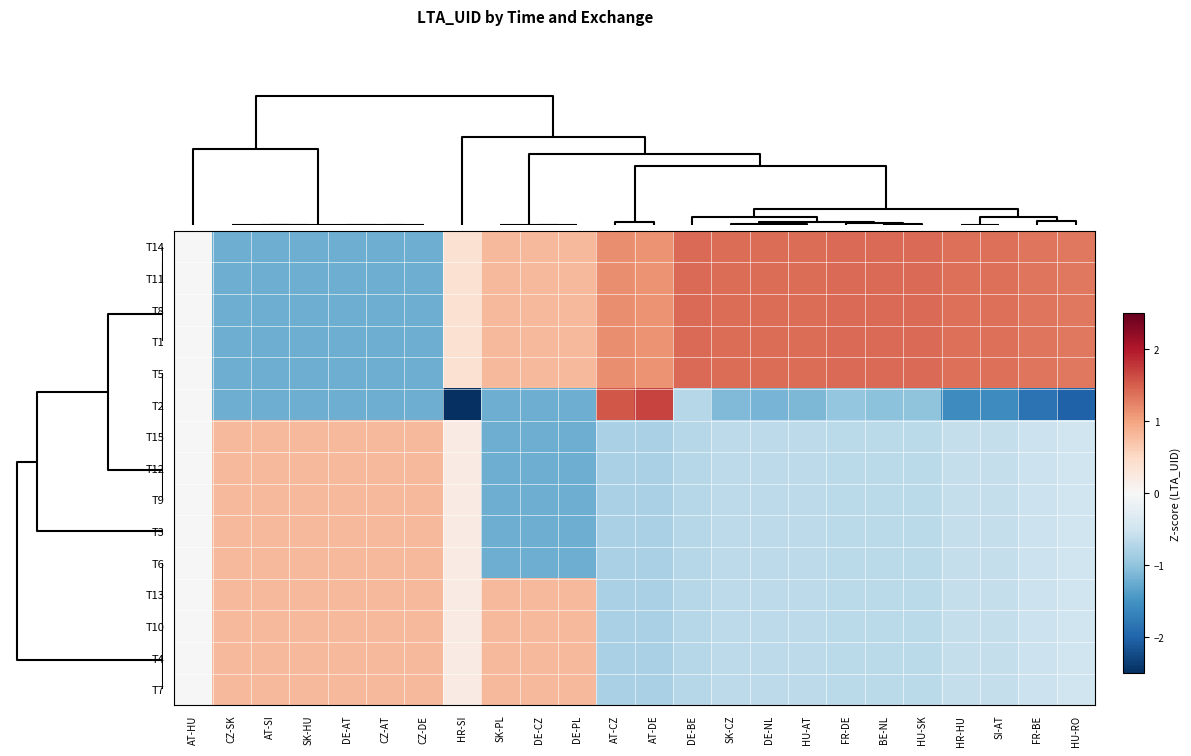

Reading left to right, list all the values displayed in this chart.

T14: AT-HU=0.0	CZ-SK=-1.2	AT-SI=-1.2	SK-HU=-1.2	DE-AT=-1.2	CZ-AT=-1.2	CZ-DE=-1.2	HR-SI=0.4	SK-PL=0.8	DE-CZ=0.8	DE-PL=0.8	AT-CZ=1.2	AT-DE=1.1	DE-BE=1.4	SK-CZ=1.4	DE-NL=1.4	HU-AT=1.4	FR-DE=1.4	BE-NL=1.4	HU-SK=1.4	HR-HU=1.4	SI-AT=1.4	FR-BE=1.3	HU-RO=1.3
T11: AT-HU=0.0	CZ-SK=-1.2	AT-SI=-1.2	SK-HU=-1.2	DE-AT=-1.2	CZ-AT=-1.2	CZ-DE=-1.2	HR-SI=0.4	SK-PL=0.8	DE-CZ=0.8	DE-PL=0.8	AT-CZ=1.2	AT-DE=1.1	DE-BE=1.4	SK-CZ=1.4	DE-NL=1.4	HU-AT=1.4	FR-DE=1.4	BE-NL=1.4	HU-SK=1.4	HR-HU=1.4	SI-AT=1.4	FR-BE=1.3	HU-RO=1.3
T8: AT-HU=0.0	CZ-SK=-1.2	AT-SI=-1.2	SK-HU=-1.2	DE-AT=-1.2	CZ-AT=-1.2	CZ-DE=-1.2	HR-SI=0.4	SK-PL=0.8	DE-CZ=0.8	DE-PL=0.8	AT-CZ=1.2	AT-DE=1.1	DE-BE=1.4	SK-CZ=1.4	DE-NL=1.4	HU-AT=1.4	FR-DE=1.4	BE-NL=1.4	HU-SK=1.4	HR-HU=1.4	SI-AT=1.4	FR-BE=1.3	HU-RO=1.3
T1: AT-HU=0.0	CZ-SK=-1.2	AT-SI=-1.2	SK-HU=-1.2	DE-AT=-1.2	CZ-AT=-1.2	CZ-DE=-1.2	HR-SI=0.4	SK-PL=0.8	DE-CZ=0.8	DE-PL=0.8	AT-CZ=1.2	AT-DE=1.1	DE-BE=1.4	SK-CZ=1.4	DE-NL=1.4	HU-AT=1.4	FR-DE=1.4	BE-NL=1.4	HU-SK=1.4	HR-HU=1.4	SI-AT=1.4	FR-BE=1.3	HU-RO=1.3
T5: AT-HU=0.0	CZ-SK=-1.2	AT-SI=-1.2	SK-HU=-1.2	DE-AT=-1.2	CZ-AT=-1.2	CZ-DE=-1.2	HR-SI=0.4	SK-PL=0.8	DE-CZ=0.8	DE-PL=0.8	AT-CZ=1.2	AT-DE=1.1	DE-BE=1.4	SK-CZ=1.4	DE-NL=1.4	HU-AT=1.4	FR-DE=1.4	BE-NL=1.4	HU-SK=1.4	HR-HU=1.4	SI-AT=1.4	FR-BE=1.3	HU-RO=1.3
T2: AT-HU=0.0	CZ-SK=-1.2	AT-SI=-1.2	SK-HU=-1.2	DE-AT=-1.2	CZ-AT=-1.2	CZ-DE=-1.2	HR-SI=-3.7	SK-PL=-1.2	DE-CZ=-1.2	DE-PL=-1.2	AT-CZ=1.5	AT-DE=1.7	DE-BE=-0.7	SK-CZ=-1.1	DE-NL=-1.2	HU-AT=-1.1	FR-DE=-1.0	BE-NL=-1.0	HU-SK=-1.0	HR-HU=-1.6	SI-AT=-1.6	FR-BE=-1.8	HU-RO=-2.0
T15: AT-HU=0.0	CZ-SK=0.8	AT-SI=0.8	SK-HU=0.8	DE-AT=0.8	CZ-AT=0.8	CZ-DE=0.8	HR-SI=0.2	SK-PL=-1.2	DE-CZ=-1.2	DE-PL=-1.2	AT-CZ=-0.8	AT-DE=-0.8	DE-BE=-0.7	SK-CZ=-0.7	DE-NL=-0.7	HU-AT=-0.7	FR-DE=-0.7	BE-NL=-0.7	HU-SK=-0.7	HR-HU=-0.6	SI-AT=-0.6	FR-BE=-0.5	HU-RO=-0.5
T12: AT-HU=0.0	CZ-SK=0.8	AT-SI=0.8	SK-HU=0.8	DE-AT=0.8	CZ-AT=0.8	CZ-DE=0.8	HR-SI=0.2	SK-PL=-1.2	DE-CZ=-1.2	DE-PL=-1.2	AT-CZ=-0.8	AT-DE=-0.8	DE-BE=-0.7	SK-CZ=-0.7	DE-NL=-0.7	HU-AT=-0.7	FR-DE=-0.7	BE-NL=-0.7	HU-SK=-0.7	HR-HU=-0.6	SI-AT=-0.6	FR-BE=-0.5	HU-RO=-0.5
T9: AT-HU=0.0	CZ-SK=0.8	AT-SI=0.8	SK-HU=0.8	DE-AT=0.8	CZ-AT=0.8	CZ-DE=0.8	HR-SI=0.2	SK-PL=-1.2	DE-CZ=-1.2	DE-PL=-1.2	AT-CZ=-0.8	AT-DE=-0.8	DE-BE=-0.7	SK-CZ=-0.7	DE-NL=-0.7	HU-AT=-0.7	FR-DE=-0.7	BE-NL=-0.7	HU-SK=-0.7	HR-HU=-0.6	SI-AT=-0.6	FR-BE=-0.5	HU-RO=-0.5
T3: AT-HU=0.0	CZ-SK=0.8	AT-SI=0.8	SK-HU=0.8	DE-AT=0.8	CZ-AT=0.8	CZ-DE=0.8	HR-SI=0.2	SK-PL=-1.2	DE-CZ=-1.2	DE-PL=-1.2	AT-CZ=-0.8	AT-DE=-0.8	DE-BE=-0.7	SK-CZ=-0.7	DE-NL=-0.7	HU-AT=-0.7	FR-DE=-0.7	BE-NL=-0.7	HU-SK=-0.7	HR-HU=-0.6	SI-AT=-0.6	FR-BE=-0.5	HU-RO=-0.5
T6: AT-HU=0.0	CZ-SK=0.8	AT-SI=0.8	SK-HU=0.8	DE-AT=0.8	CZ-AT=0.8	CZ-DE=0.8	HR-SI=0.2	SK-PL=-1.2	DE-CZ=-1.2	DE-PL=-1.2	AT-CZ=-0.8	AT-DE=-0.8	DE-BE=-0.7	SK-CZ=-0.7	DE-NL=-0.7	HU-AT=-0.7	FR-DE=-0.7	BE-NL=-0.7	HU-SK=-0.7	HR-HU=-0.6	SI-AT=-0.6	FR-BE=-0.5	HU-RO=-0.5
T13: AT-HU=0.0	CZ-SK=0.8	AT-SI=0.8	SK-HU=0.8	DE-AT=0.8	CZ-AT=0.8	CZ-DE=0.8	HR-SI=0.2	SK-PL=0.8	DE-CZ=0.8	DE-PL=0.8	AT-CZ=-0.8	AT-DE=-0.8	DE-BE=-0.7	SK-CZ=-0.7	DE-NL=-0.7	HU-AT=-0.7	FR-DE=-0.7	BE-NL=-0.7	HU-SK=-0.7	HR-HU=-0.6	SI-AT=-0.6	FR-BE=-0.5	HU-RO=-0.5
T10: AT-HU=0.0	CZ-SK=0.8	AT-SI=0.8	SK-HU=0.8	DE-AT=0.8	CZ-AT=0.8	CZ-DE=0.8	HR-SI=0.2	SK-PL=0.8	DE-CZ=0.8	DE-PL=0.8	AT-CZ=-0.8	AT-DE=-0.8	DE-BE=-0.7	SK-CZ=-0.7	DE-NL=-0.7	HU-AT=-0.7	FR-DE=-0.7	BE-NL=-0.7	HU-SK=-0.7	HR-HU=-0.6	SI-AT=-0.6	FR-BE=-0.5	HU-RO=-0.5
T4: AT-HU=0.0	CZ-SK=0.8	AT-SI=0.8	SK-HU=0.8	DE-AT=0.8	CZ-AT=0.8	CZ-DE=0.8	HR-SI=0.2	SK-PL=0.8	DE-CZ=0.8	DE-PL=0.8	AT-CZ=-0.8	AT-DE=-0.8	DE-BE=-0.7	SK-CZ=-0.7	DE-NL=-0.7	HU-AT=-0.7	FR-DE=-0.7	BE-NL=-0.7	HU-SK=-0.7	HR-HU=-0.6	SI-AT=-0.6	FR-BE=-0.5	HU-RO=-0.5
T7: AT-HU=0.0	CZ-SK=0.8	AT-SI=0.8	SK-HU=0.8	DE-AT=0.8	CZ-AT=0.8	CZ-DE=0.8	HR-SI=0.2	SK-PL=0.8	DE-CZ=0.8	DE-PL=0.8	AT-CZ=-0.8	AT-DE=-0.8	DE-BE=-0.7	SK-CZ=-0.7	DE-NL=-0.7	HU-AT=-0.7	FR-DE=-0.7	BE-NL=-0.7	HU-SK=-0.7	HR-HU=-0.6	SI-AT=-0.6	FR-BE=-0.5	HU-RO=-0.5